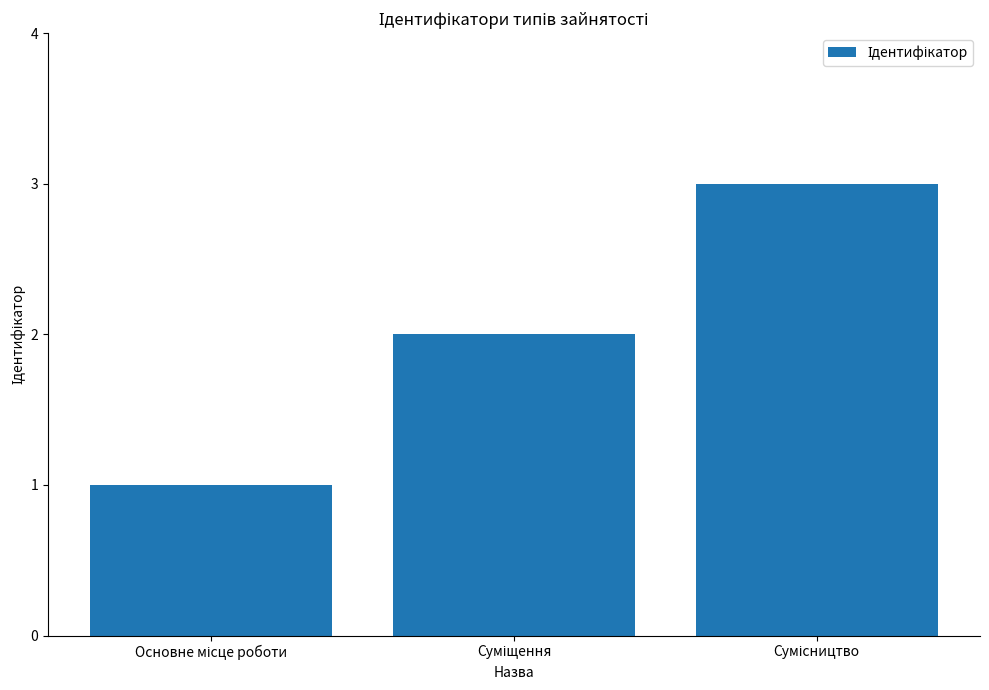

What is the maximum value shown in the chart?

3